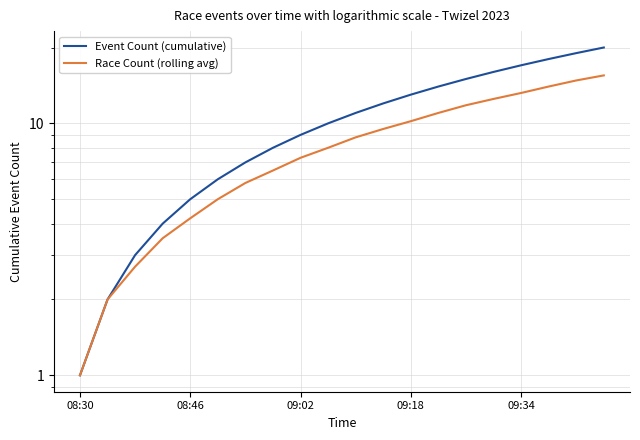

Rank the series at 19 from lowest to highest value.

Race Count (rolling avg), Event Count (cumulative)